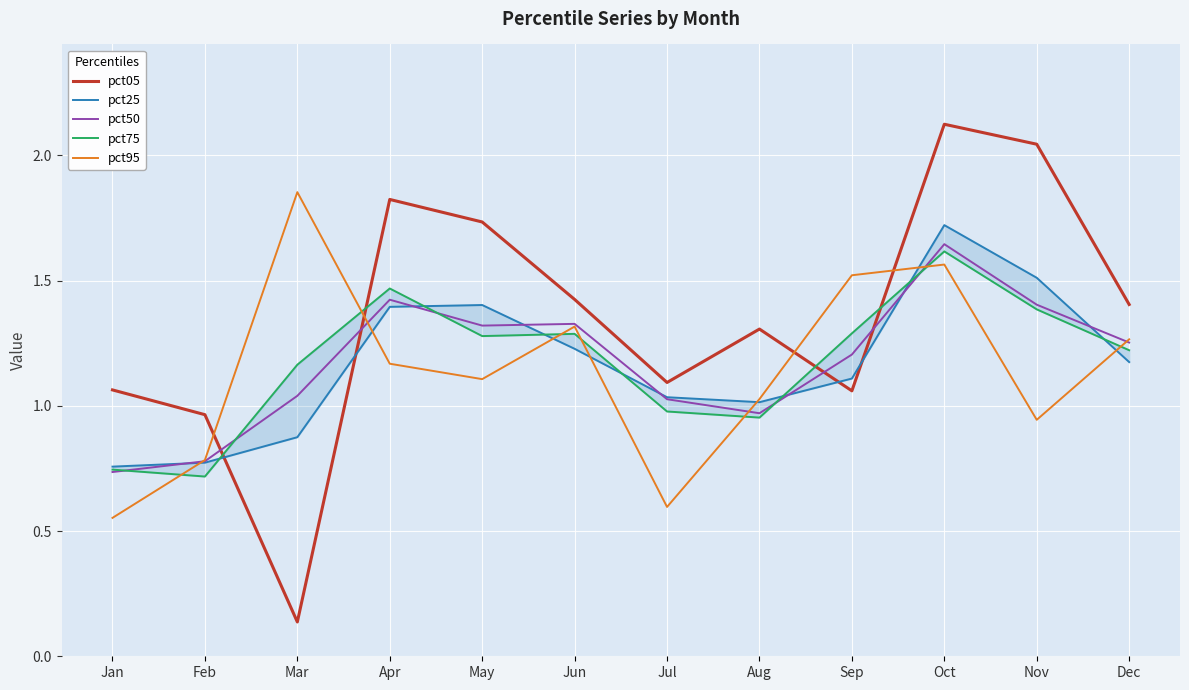

How many data points in pct75 are less than 1?

4